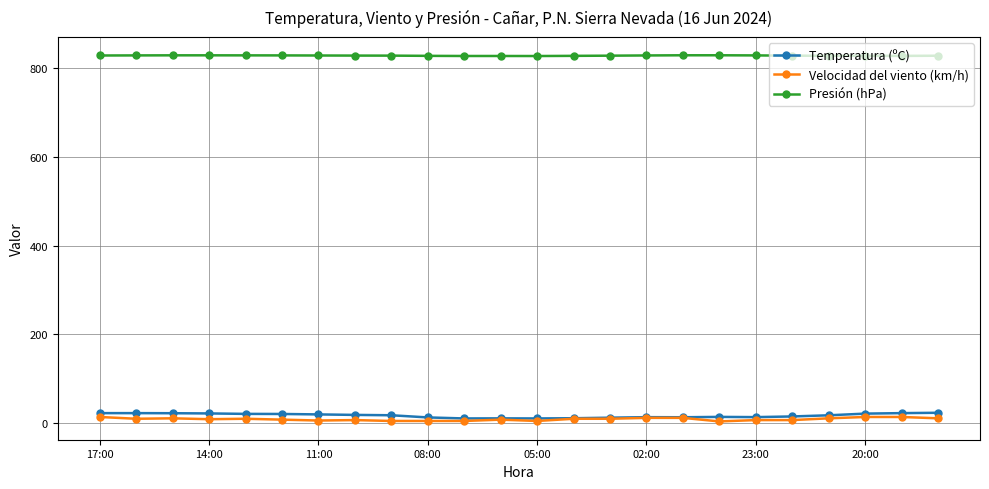

True or false: Temperatura (ºC) and Presión (hPa) cross at least once.

False